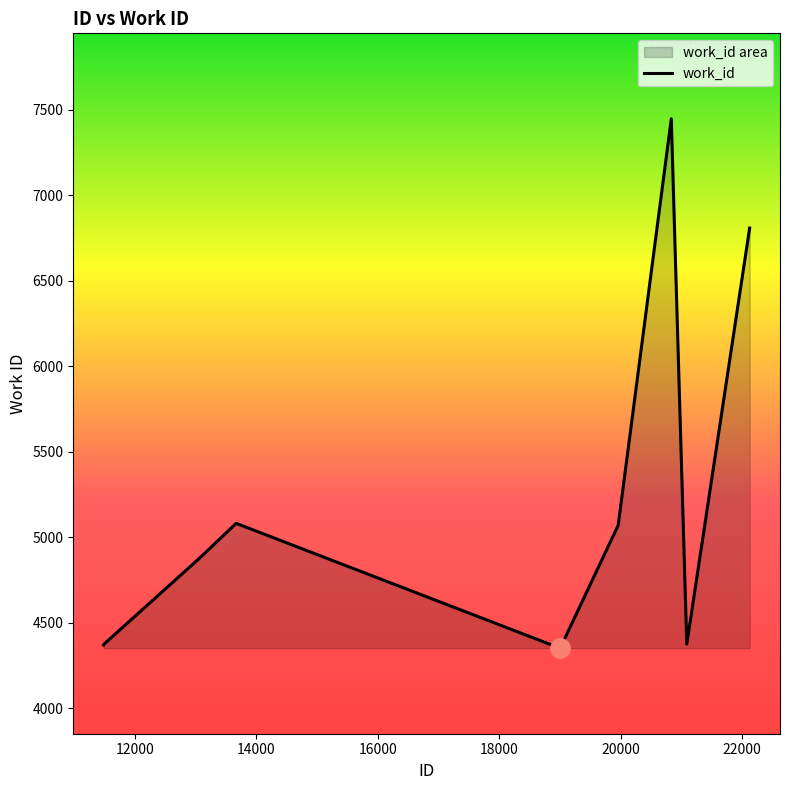

List the labels in order of value, largest first.

20834, 22125, 13664, 13667, 19959, 13054, 11488, 21089, 11482, 19003